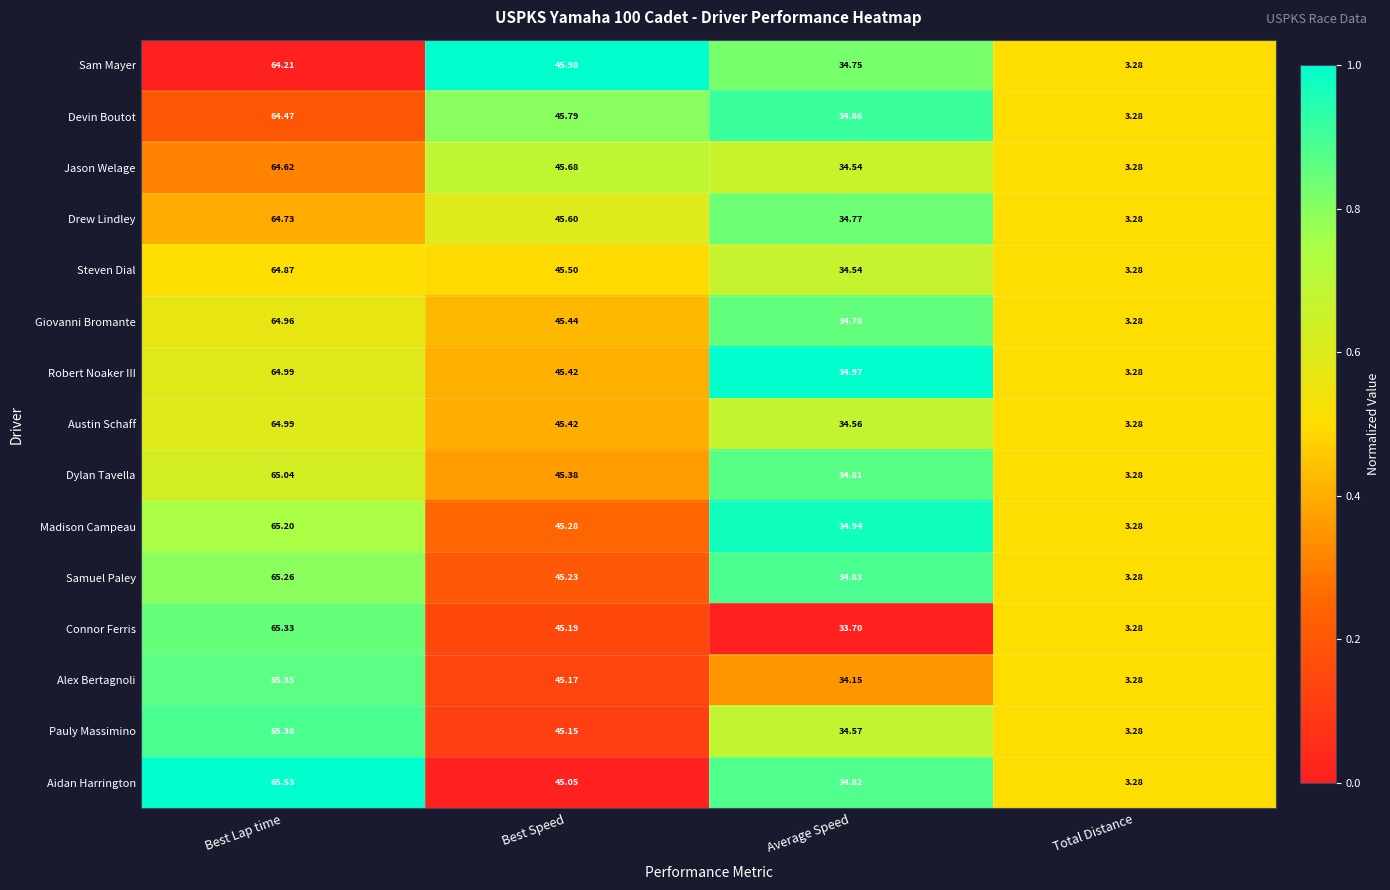

Which category has the lowest value in the Connor Ferris series?

Total Distance